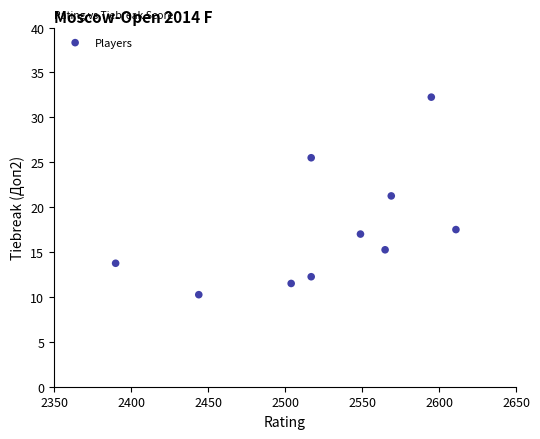

What is the range of Y values (max minus min)?

22.0